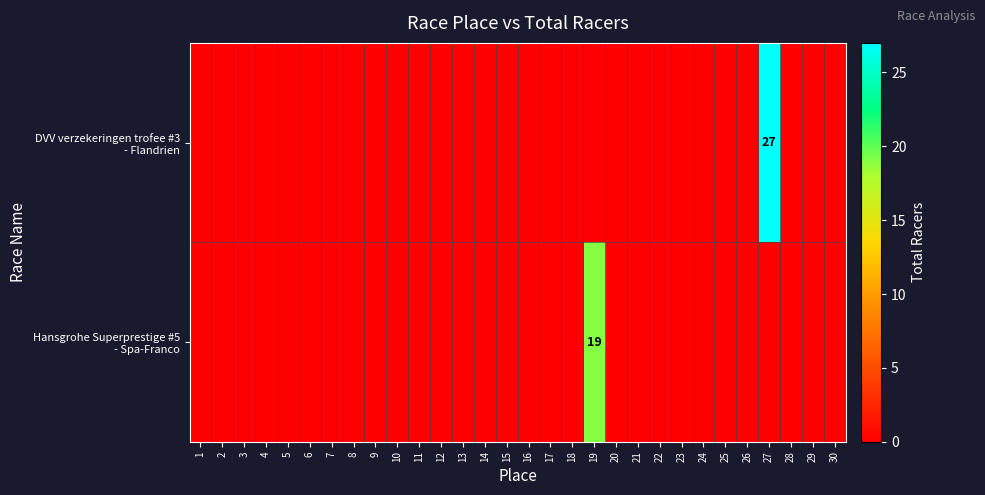

Which series has the largest total across all categories?

DVV verzekeringen trofee #3 - Flandrien